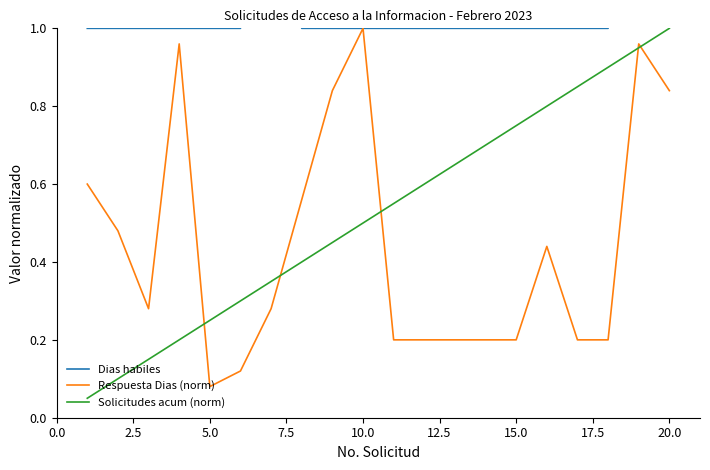

Which category has the lowest value in the Respuesta Dias (norm) series?

5.0